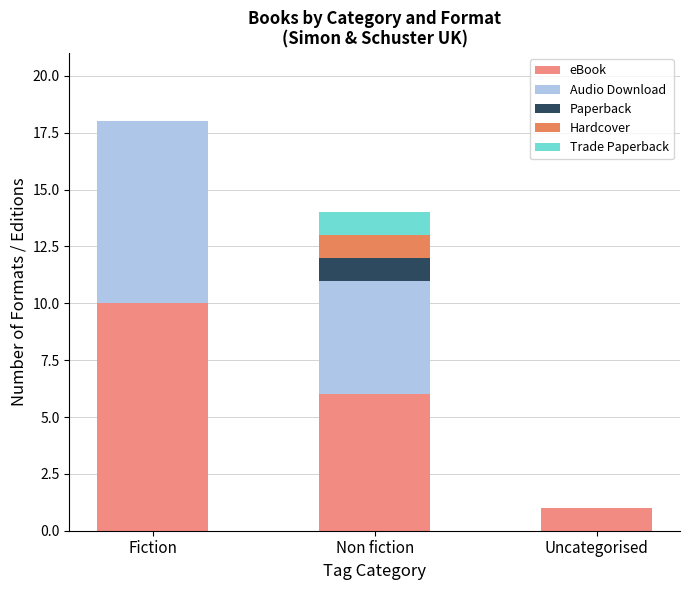

Which category has the highest value in the eBook series?

Fiction